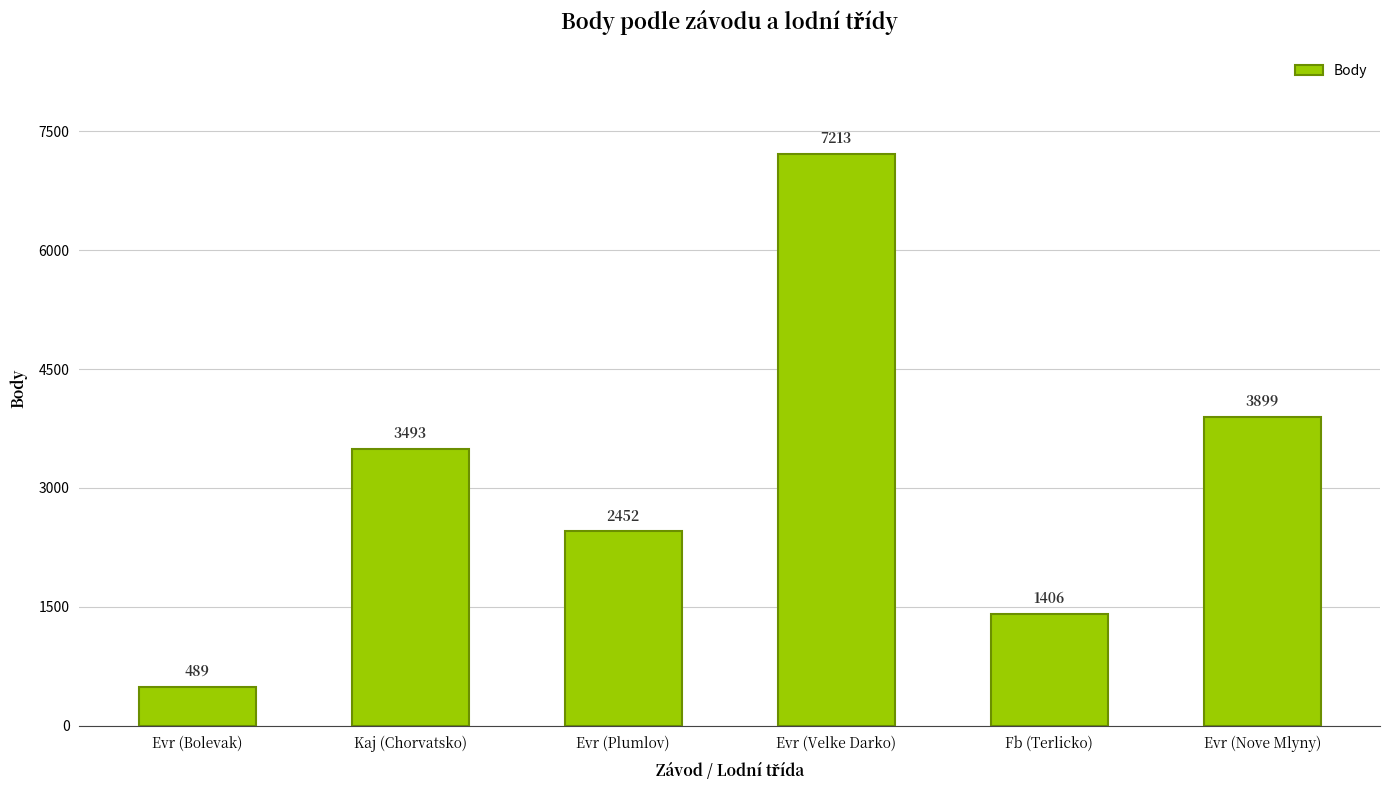

What is the value of the 3rd bar from the left?

2452